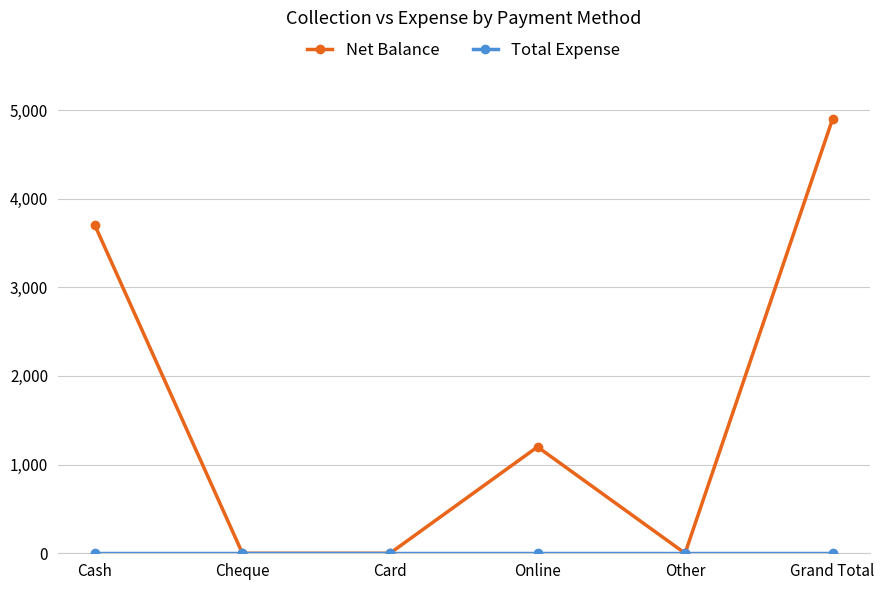

True or false: Net Balance has a value of 6439 at Cash.

False